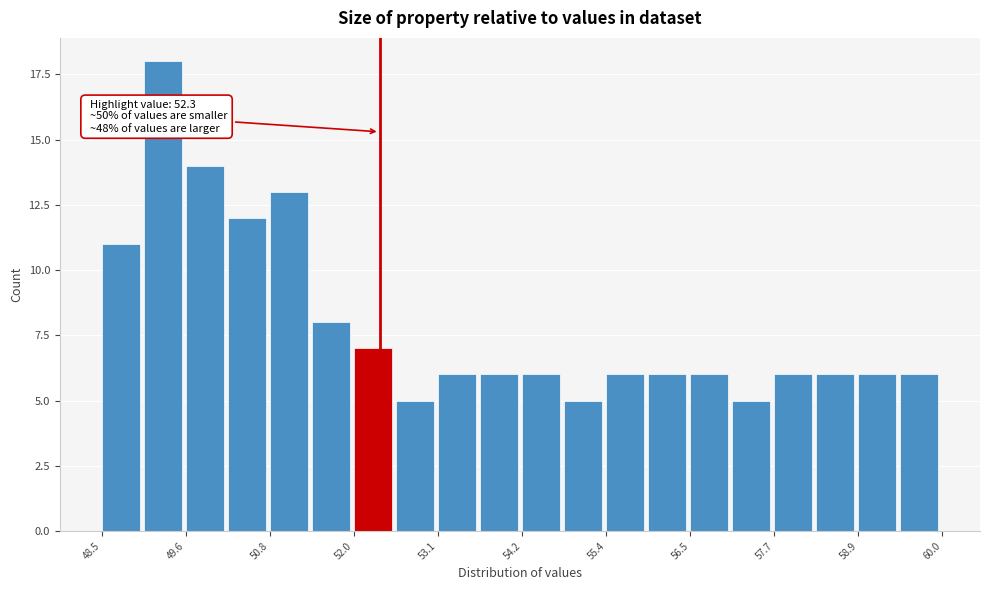

Around what value on the x-axis is the tallest bar? Give the approximate position of its centre, as read against the axis.

49.4